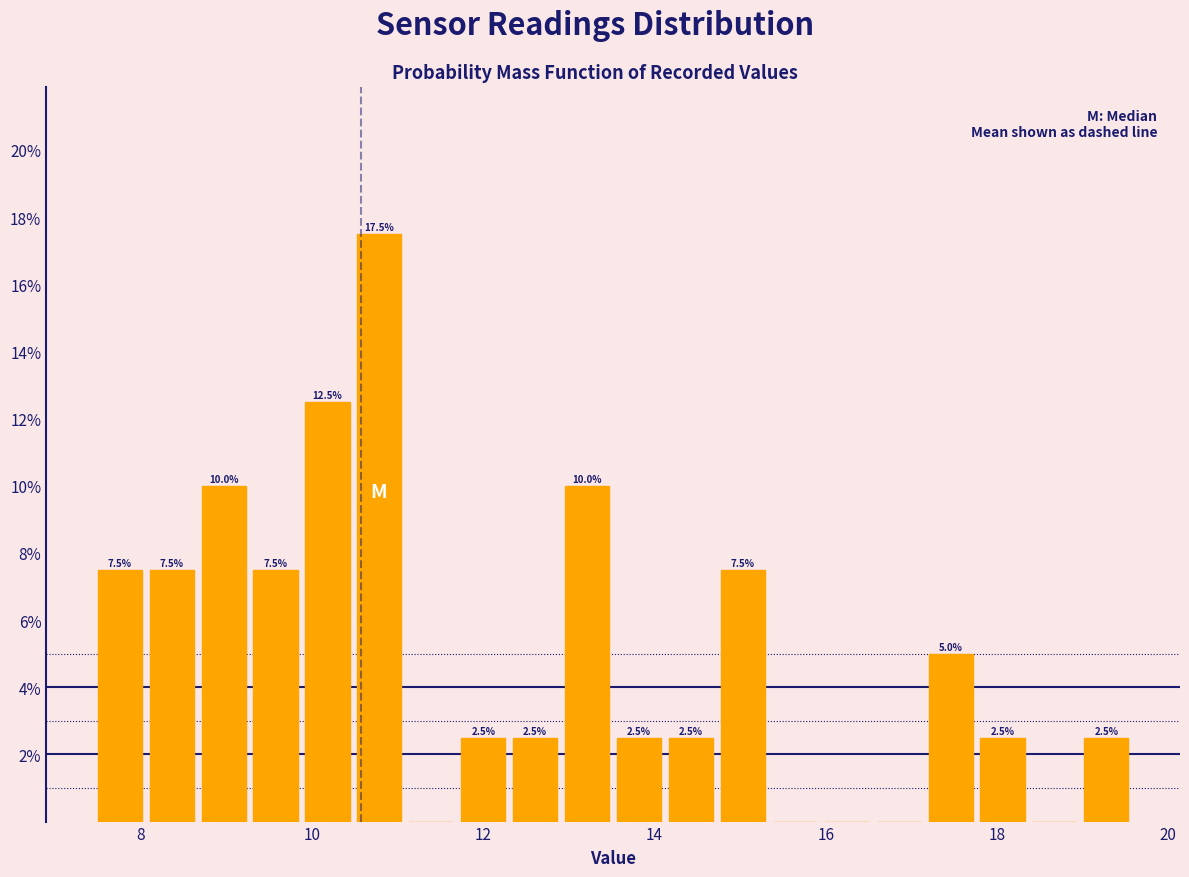

Read against the x-axis, roughly where is the centre of the tallest bar?

10.8